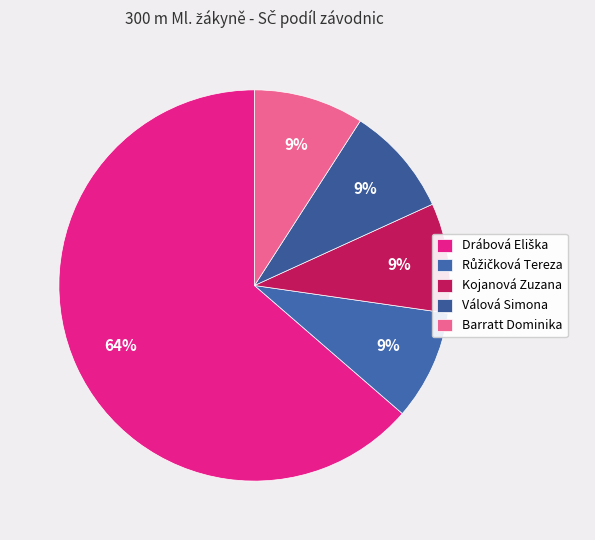

Is there any slice that represents more than half of the pie?

Yes